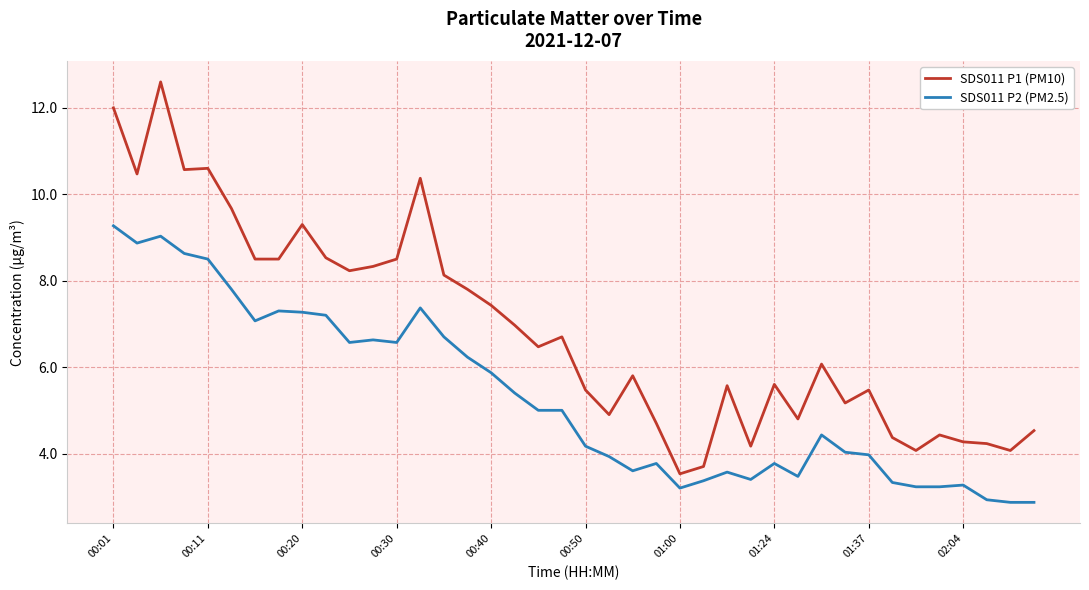

How many values in the SDS011 P1 (PM10) series exceed 6?

21